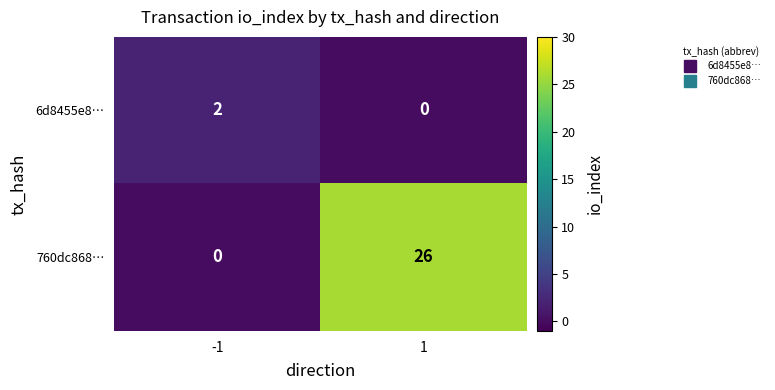

What is the greatest value displayed?

26